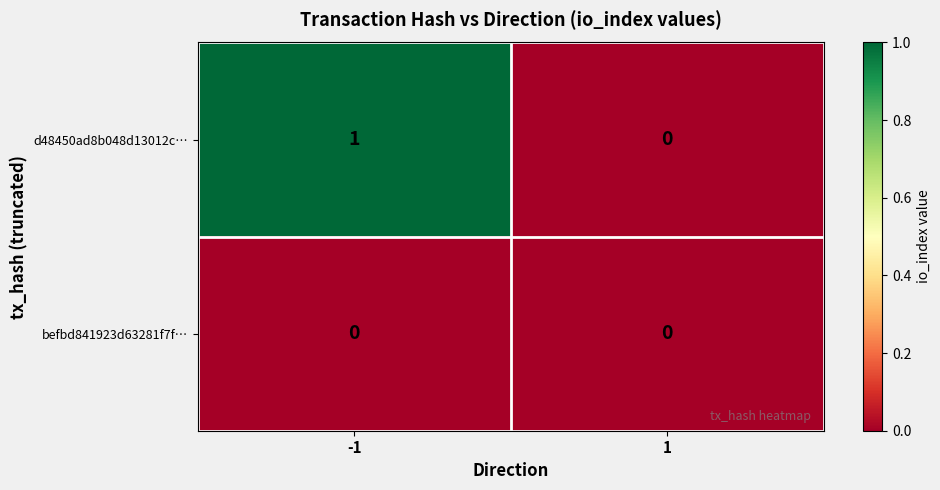

At which category is the sum across all series the highest?

-1